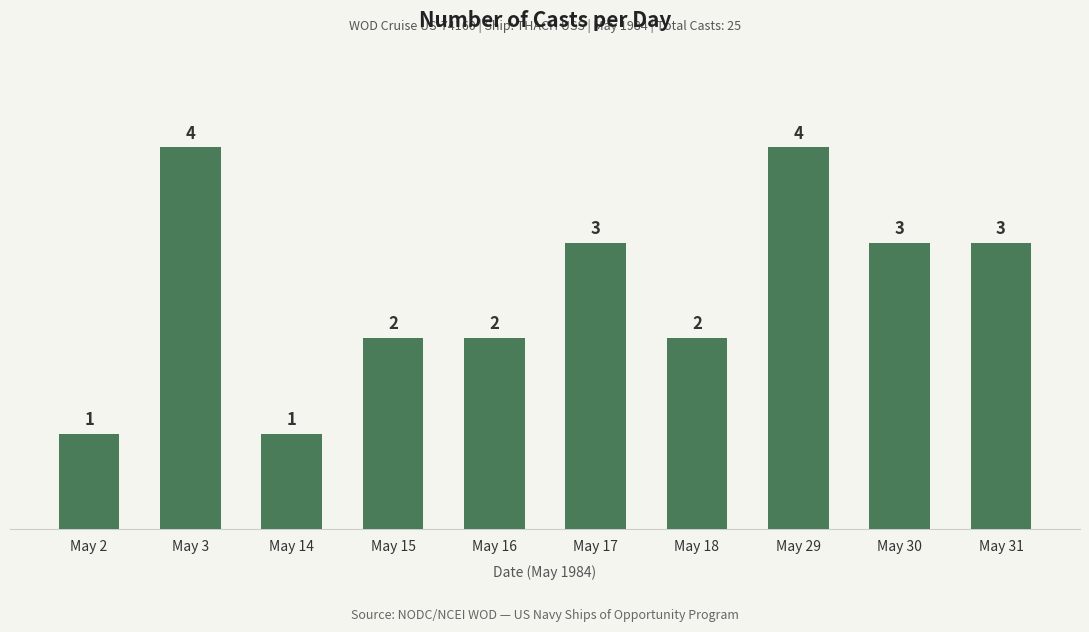

Is it true that the value at May 29 is 4?

True